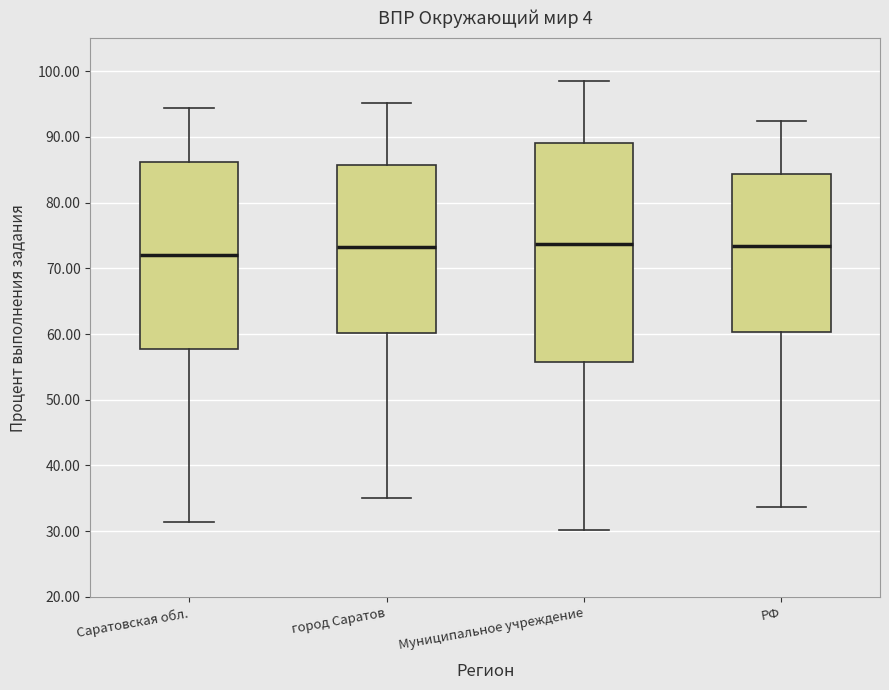

Which box's median line is the lowest?

Саратовская обл.